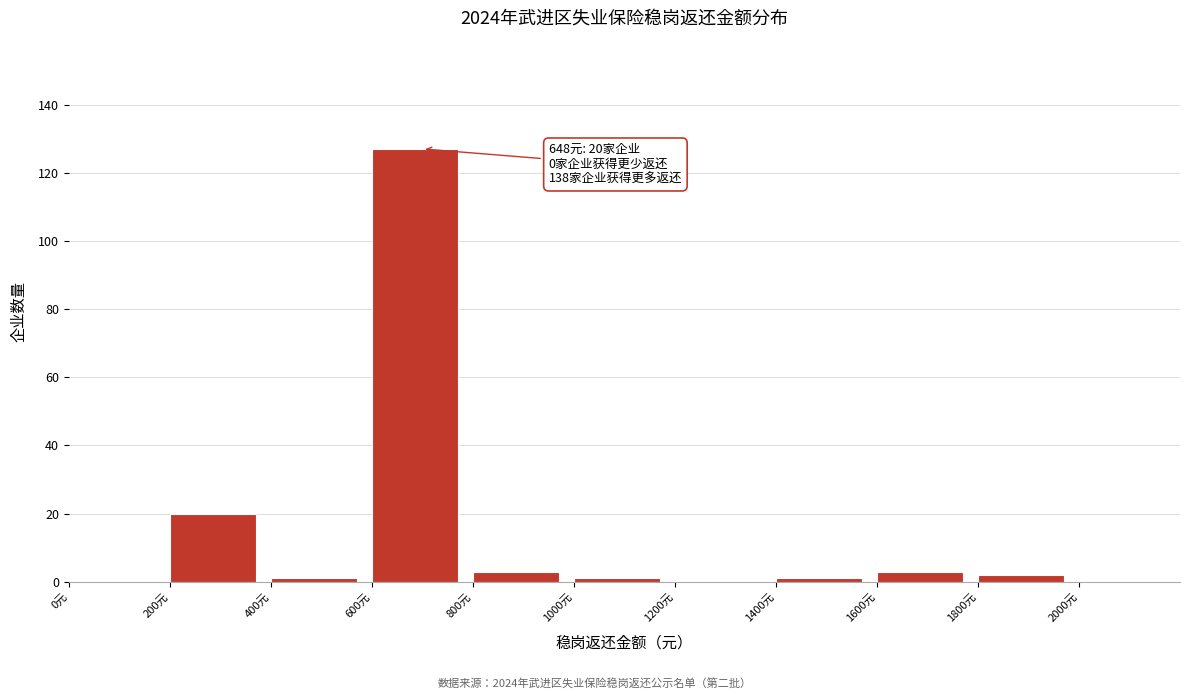

Over which range of the x-axis is the bar tallest?

600 to 800